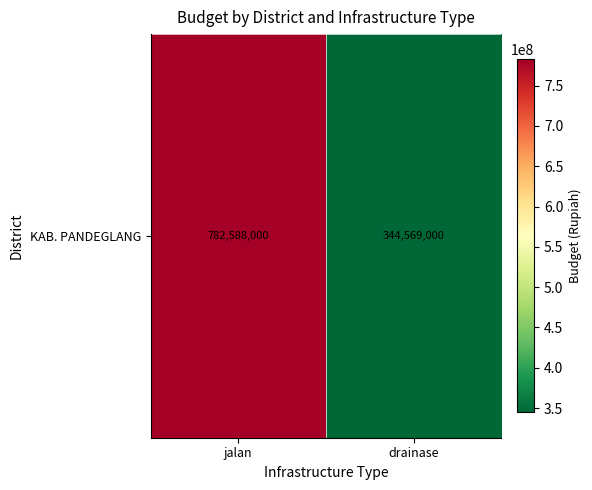

Approximately how many times larger is the value at jalan compared to drainase?

2.3